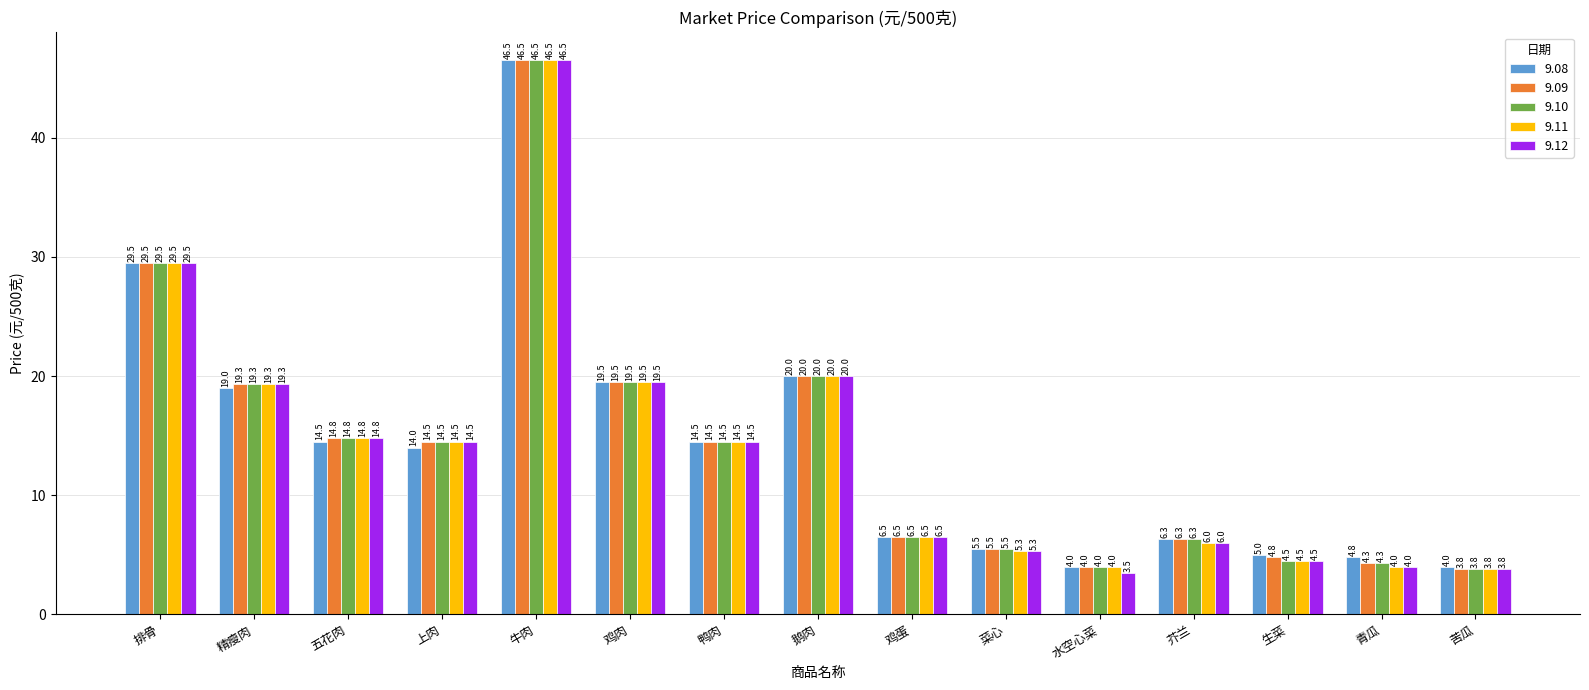

Which series has the largest range (max minus min)?

9.12